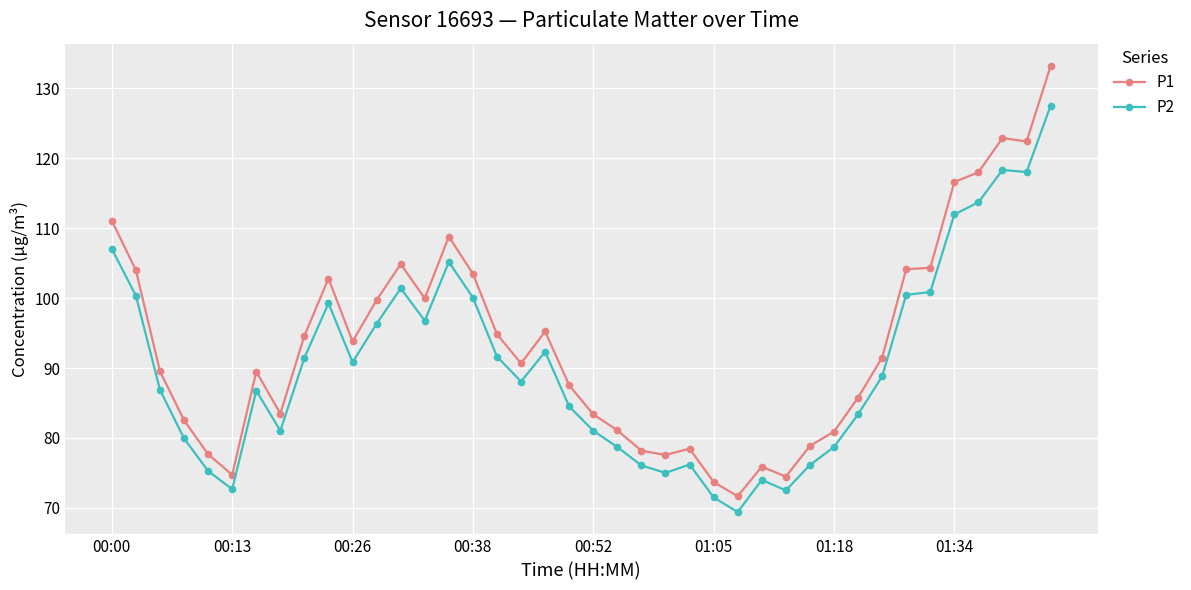

Which series has the largest range (max minus min)?

P1